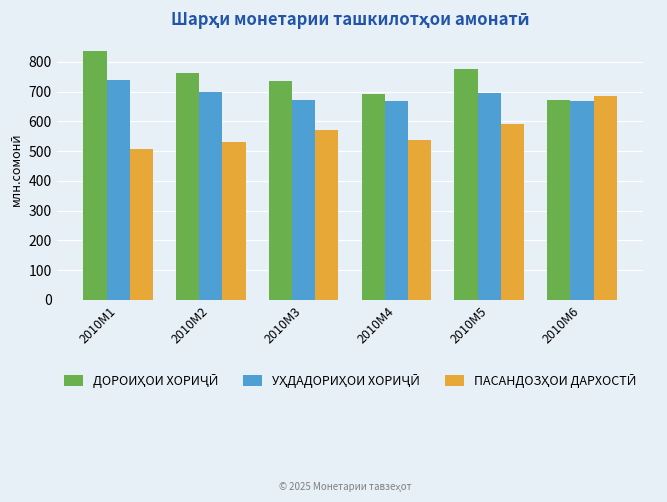

What is the total value across all series at 2010M3?

1979.1